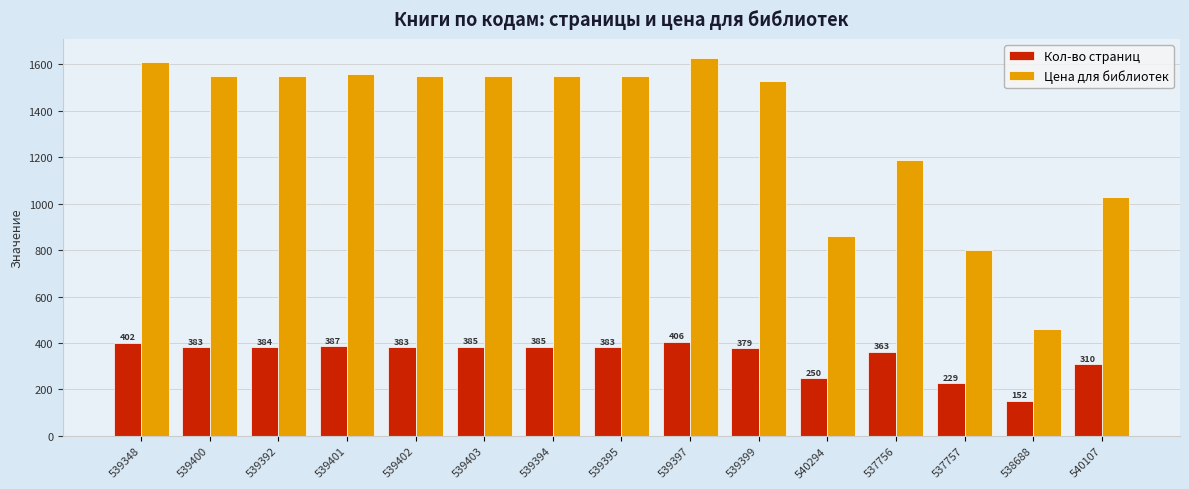

Which label corresponds to the smallest value in the chart?

538688